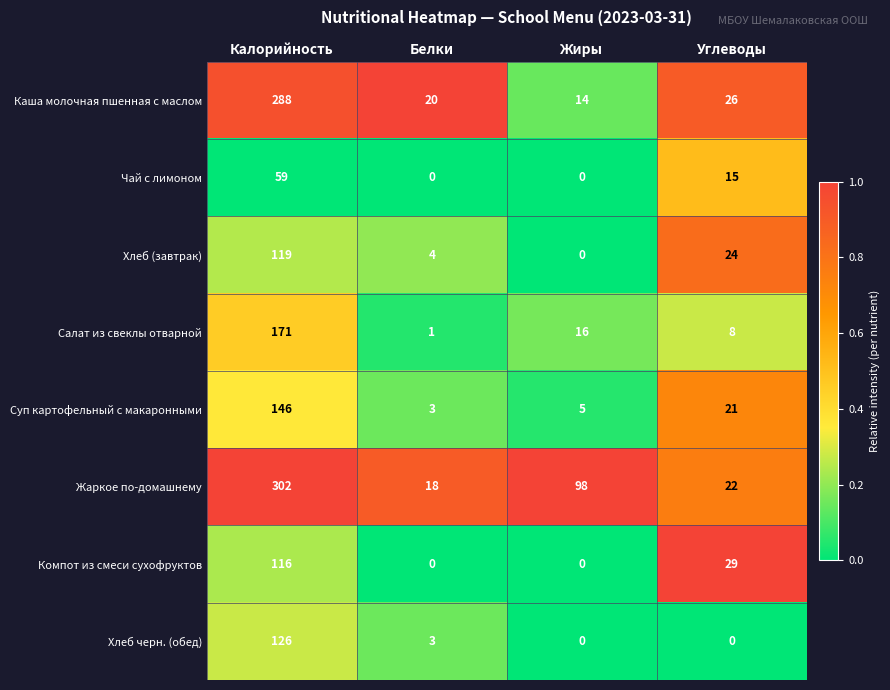

What is the difference between the second highest and second lowest values in the Жаркое по-домашнему series?

76